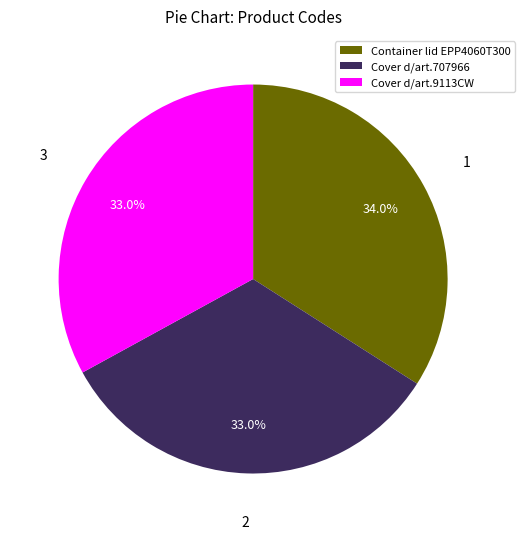

Between Container lid EPP4060T300 and Cover d/art.9113CW, which is larger?

Container lid EPP4060T300